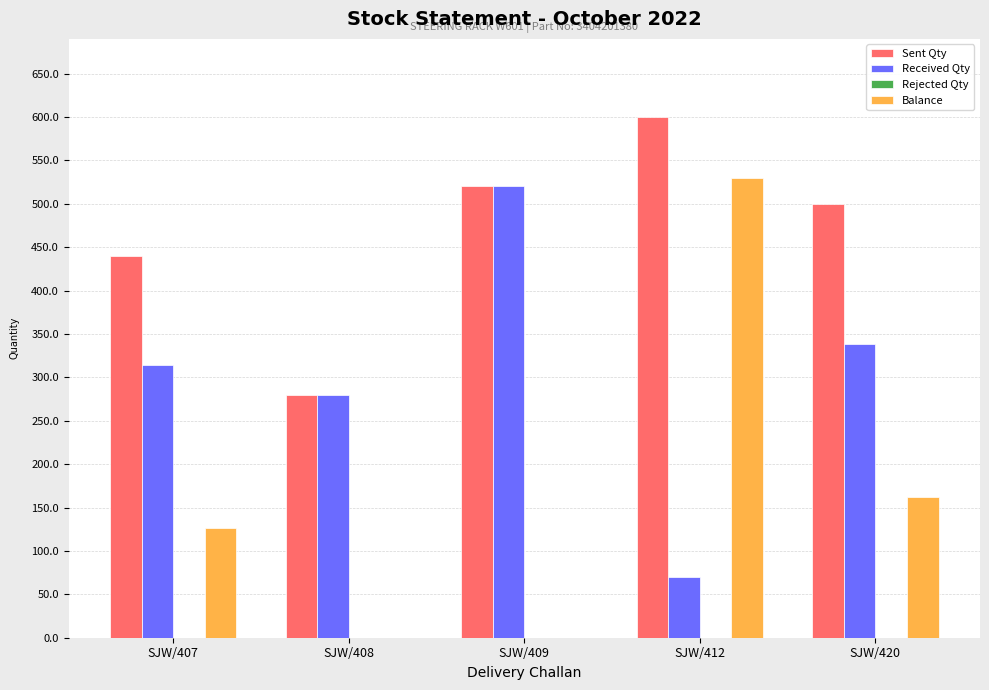

Which series changed the most between SJW/407 and SJW/409?

Received Qty